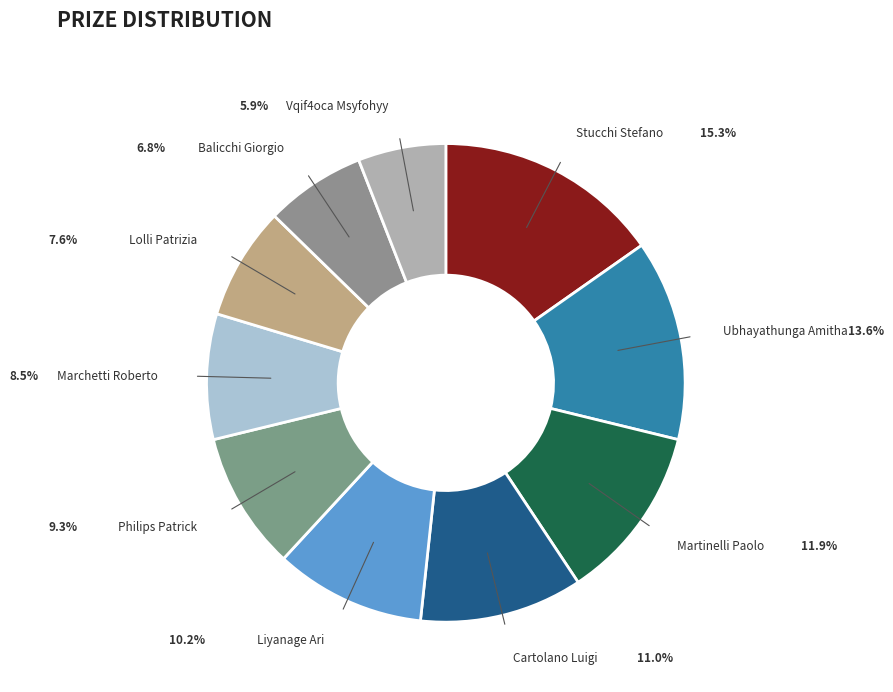

How many segments does this pie chart have?

10